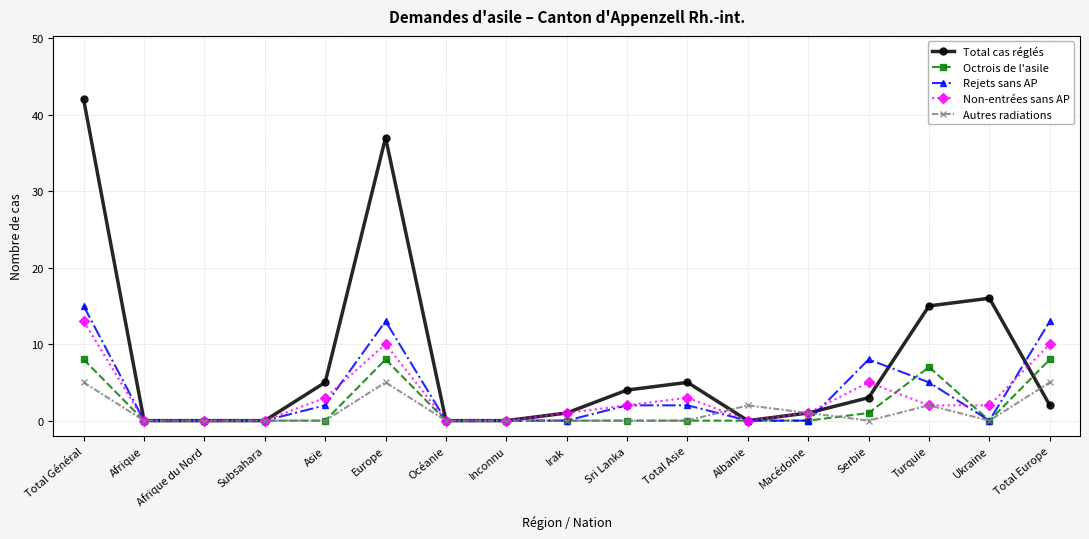

How many lines are shown in the chart?

5